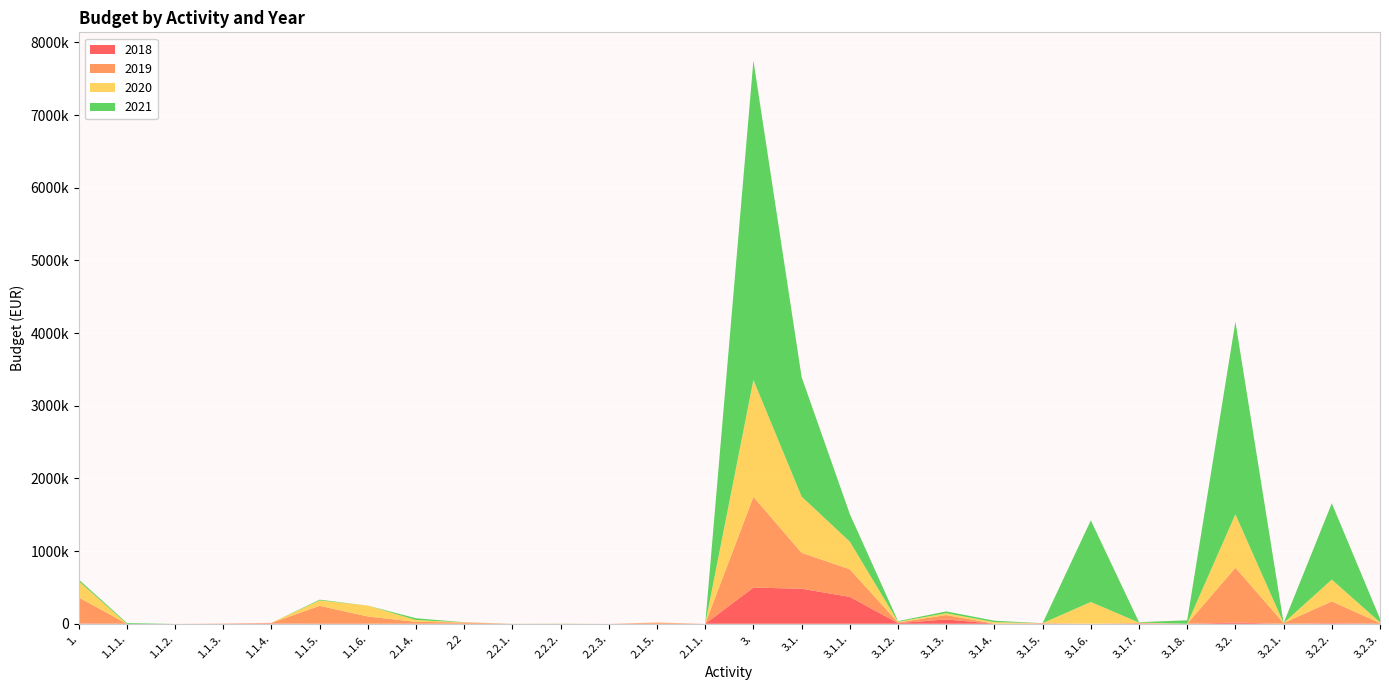

Reading right to left, transcribe all the data shown in this chart.

2018: 3.2.3.=0	3.2.2.=8000	3.2.1.=0	3.2.=16000	3.1.8.=0	3.1.7.=5000	3.1.6.=0	3.1.5.=4000	3.1.4.=0	3.1.3.=60000	3.1.2.=9000	3.1.1.=370000	3.1.=482000	3.=498000	2.1.1.=0	2.1.5.=1000	2.2.3.=0	2.2.2.=0	2.2.1.=0	2.2=895	2.1.4.=1000	1.1.6.=0	1.1.5.=0	1.1.4.=4386	1.1.3.=0	1.1.2.=0	1.1.1.=0	1.=4386
2019: 3.2.3.=10000	3.2.2.=300000	3.2.1.=10000	3.2.=755000	3.1.8.=0	3.1.7.=5000	3.1.6.=0	3.1.5.=4000	3.1.4.=2000	3.1.3.=60000	3.1.2.=9000	3.1.1.=380000	3.1.=494000	3.=1249000	2.1.1.=0	2.1.5.=15000	2.2.3.=0	2.2.2.=1000	2.2.1.=500	2.2=16500	2.1.4.=25000	1.1.6.=100000	1.1.5.=246824	1.1.4.=8020	1.1.3.=4000	1.1.2.=0	1.1.1.=0	1.=358844
2020: 3.2.3.=10000	3.2.2.=300000	3.2.1.=0	3.2.=735000	3.1.8.=0	3.1.7.=6000	3.1.6.=300000	3.1.5.=0	3.1.4.=20000	3.1.3.=25000	3.1.2.=9000	3.1.1.=380000	3.1.=774000	3.=1609000	2.1.1.=0	2.1.5.=1000	2.2.3.=0	2.2.2.=1000	2.2.1.=500	2.2=1500	2.1.4.=25000	1.1.6.=150000	1.1.5.=75000	1.1.4.=0	1.1.3.=0	1.1.2.=0	1.1.1.=0	1.=225000
2021: 3.2.3.=50000	3.2.2.=1050000	3.2.1.=0	3.2.=2650000	3.1.8.=48000	3.1.7.=6000	3.1.6.=1123000	3.1.5.=0	3.1.4.=20000	3.1.3.=25000	3.1.2.=9000	3.1.1.=380000	3.1.=1645000	3.=4395000	2.1.1.=0	2.1.5.=0	2.2.3.=0	2.2.2.=1000	2.2.1.=500	2.2=1500	2.1.4.=25000	1.1.6.=0	1.1.5.=10000	1.1.4.=0	1.1.3.=0	1.1.2.=0	1.1.1.=12000	1.=22000